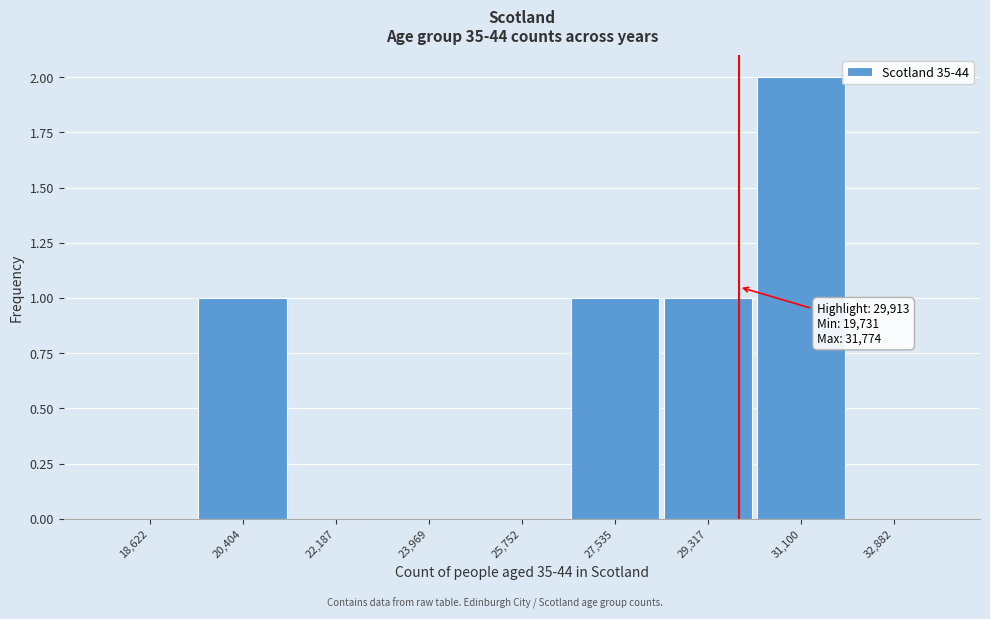

Over which range of the x-axis is the bar tallest?

30200 to 32000